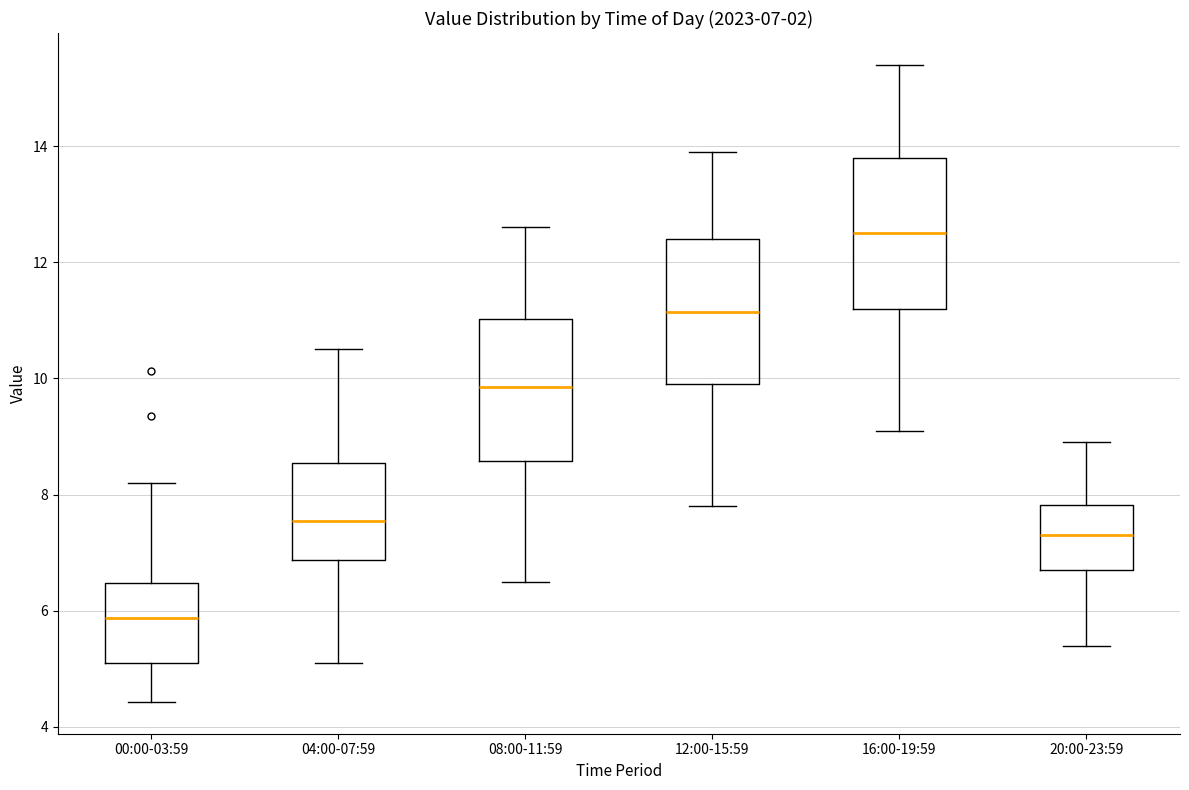

Which box's median line is the lowest?

00:00-03:59